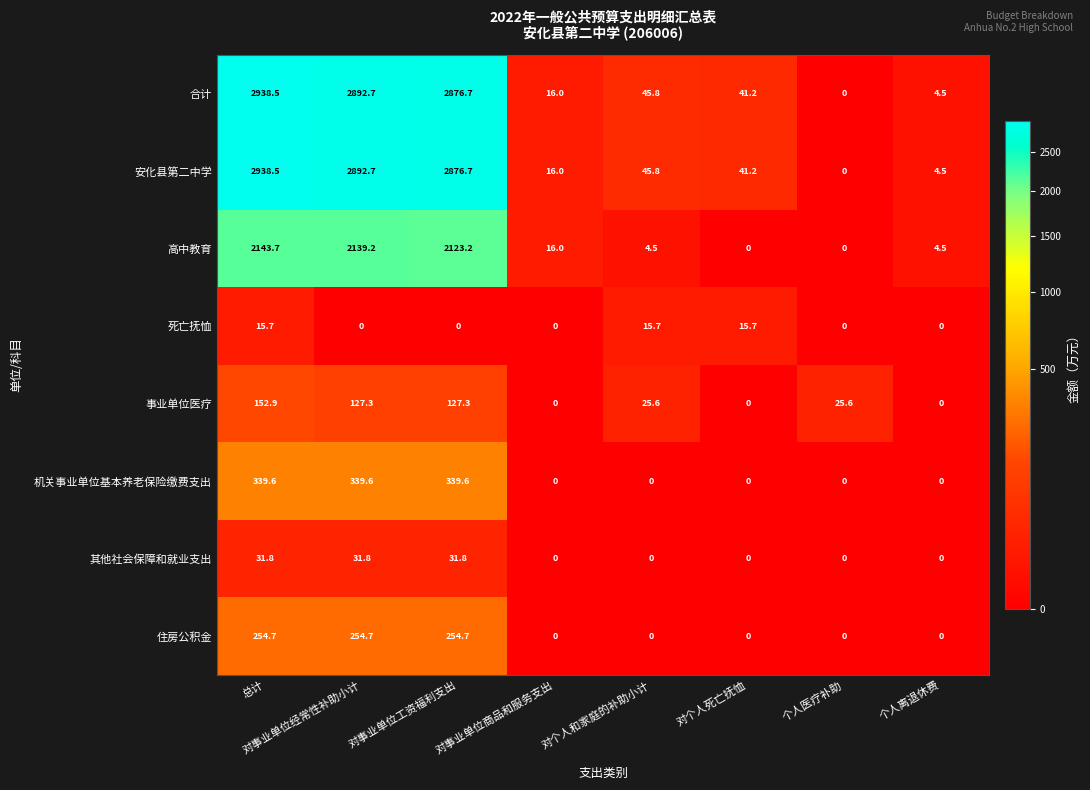

Is it true that 机关事业单位基本养老保险缴费支出 equals 129.8 at 对事业单位工资福利支出?

False